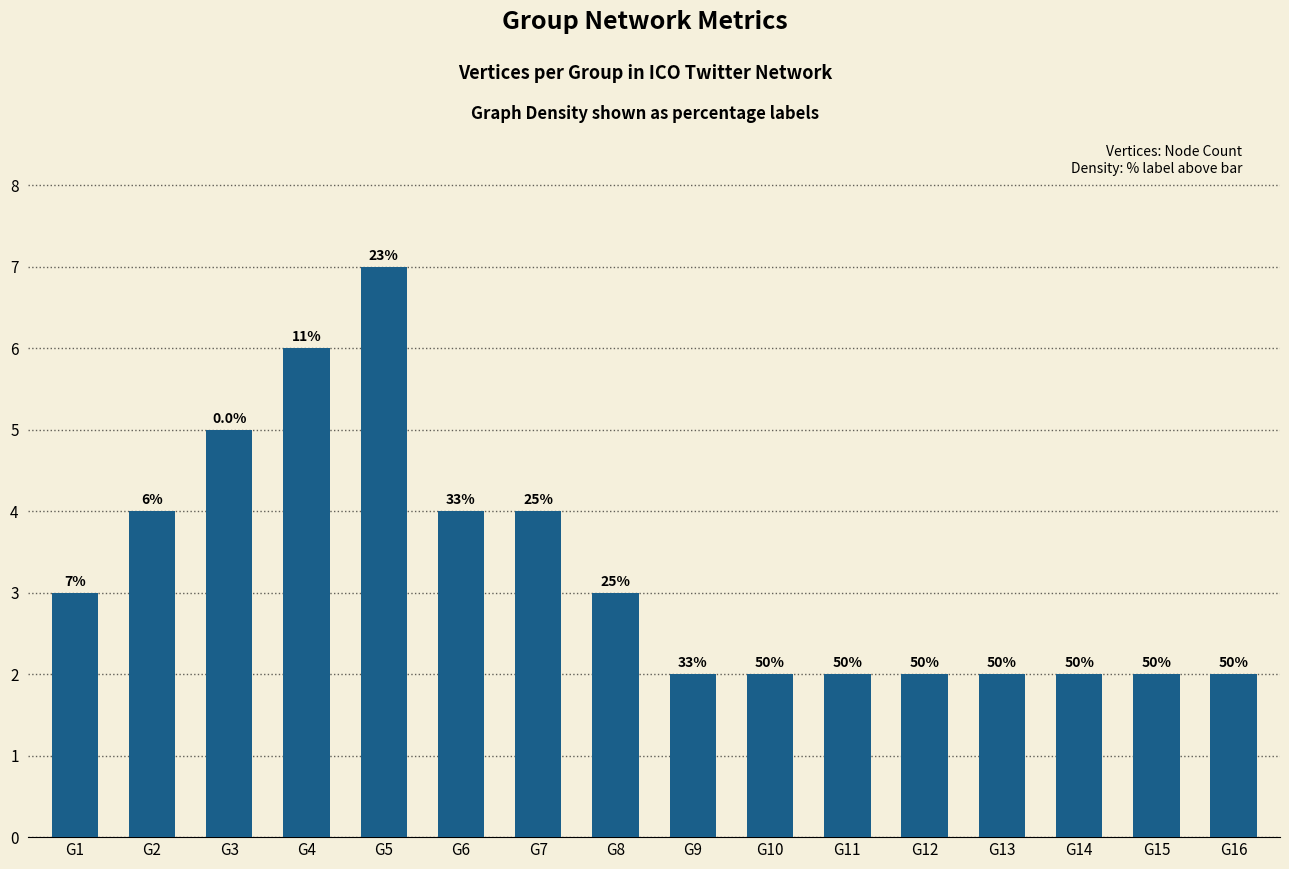

What is the change in value from G5 to G7?

-3